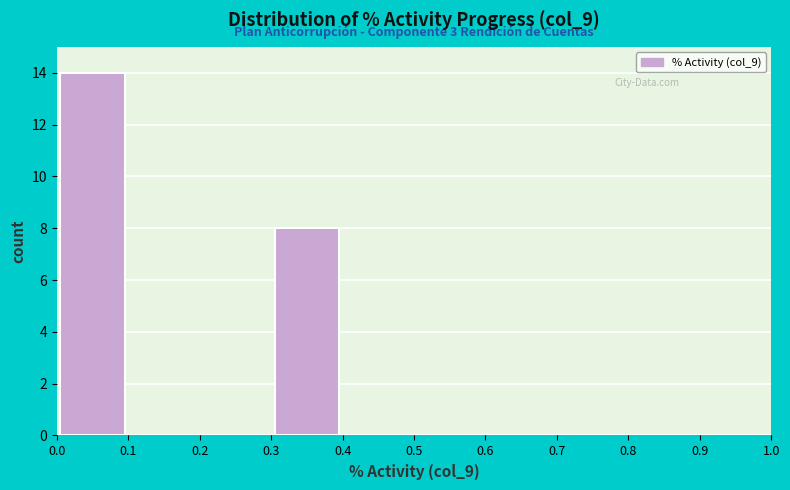

Over which range of the x-axis is the bar tallest?

0.0 to 0.1